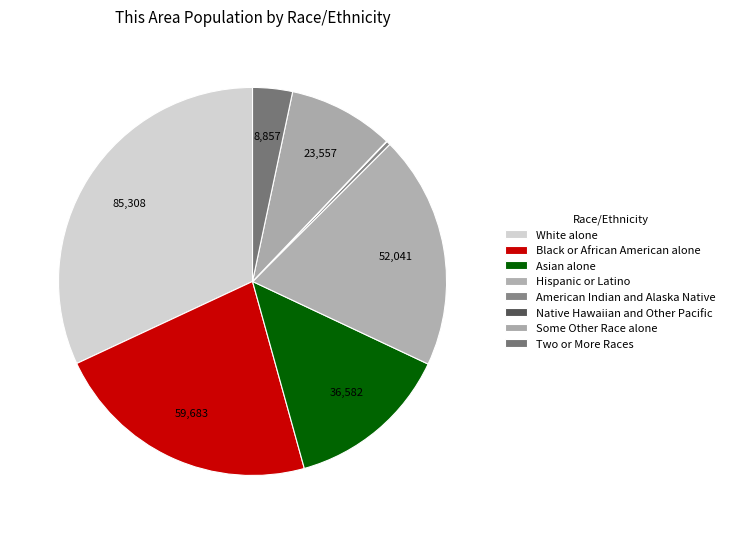

Does any single category account for the majority?

No